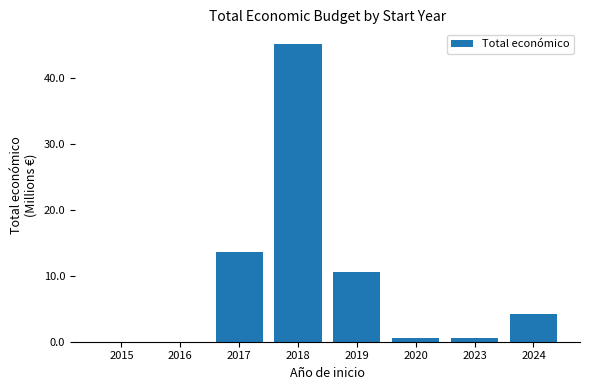

The value at 2018 is 45.1. True or false?

True